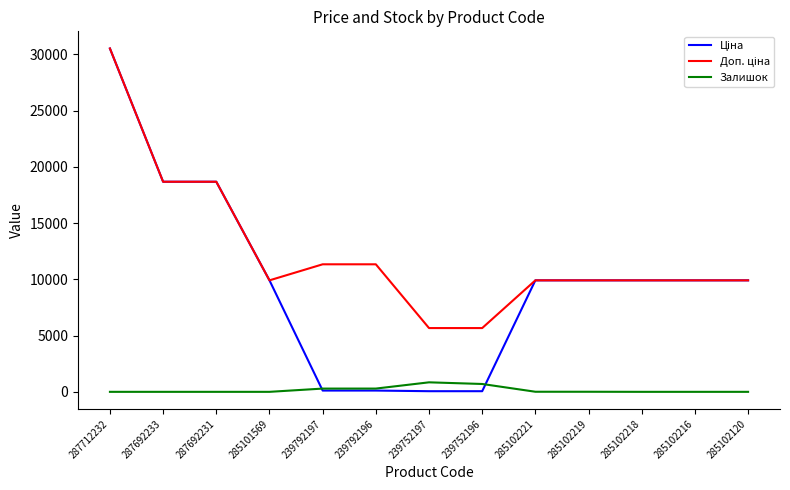

What is the total value across all series at 287692233?

37343.0